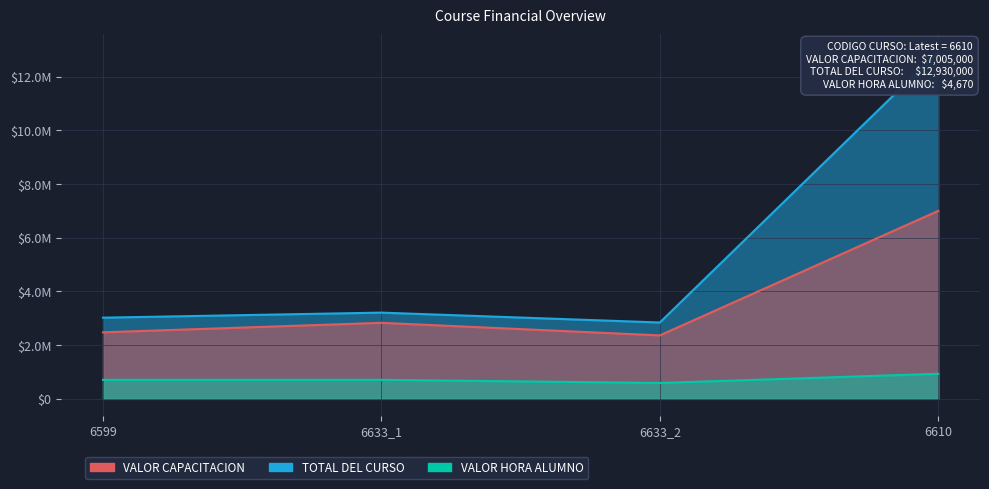

Which series has the widest spread of values?

TOTAL DEL CURSO